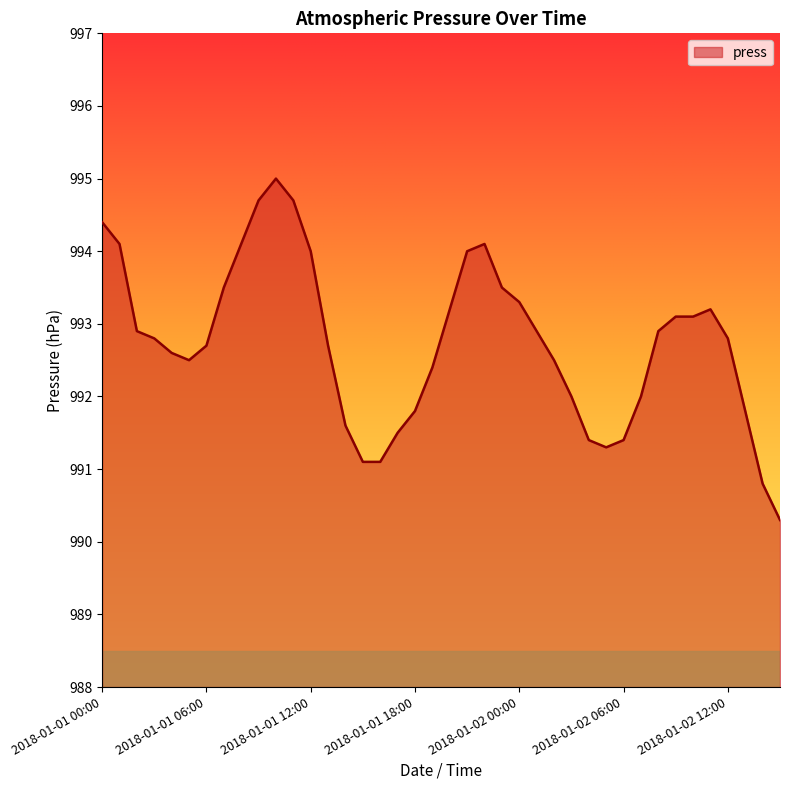

What is the difference between the maximum and minimum values?

4.7